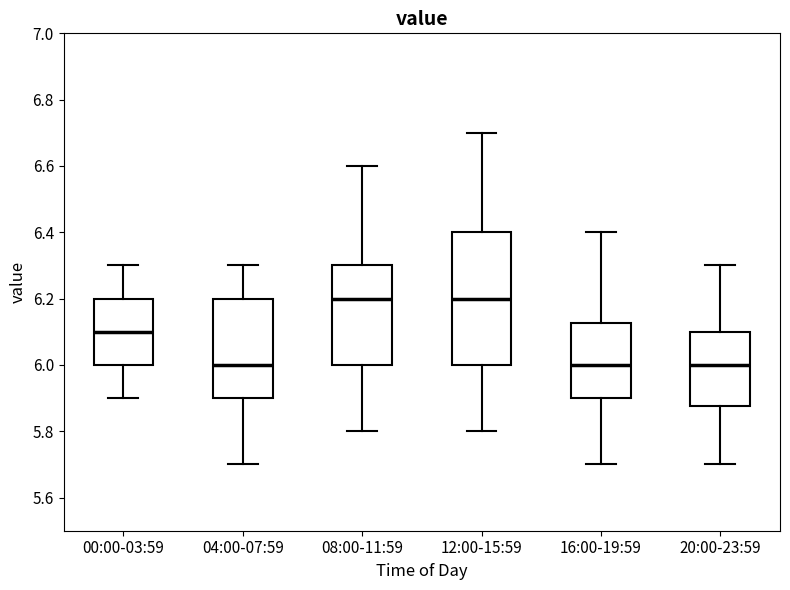

Reading left to right, transcribe this box plot: for each box, give where its median line is, the range the box spans, and where its two whiskers end, as read against the y-axis. The values are not printed on the chart, so give them approximately, as read against the axis.

00:00-03:59: median 6.10, box 6.00 to 6.20, whiskers 5.90 to 6.30
04:00-07:59: median 6.00, box 5.90 to 6.20, whiskers 5.70 to 6.30
08:00-11:59: median 6.20, box 6.00 to 6.30, whiskers 5.80 to 6.60
12:00-15:59: median 6.20, box 6.00 to 6.40, whiskers 5.80 to 6.70
16:00-19:59: median 6.00, box 5.90 to 6.12, whiskers 5.70 to 6.40
20:00-23:59: median 6.00, box 5.88 to 6.10, whiskers 5.70 to 6.30